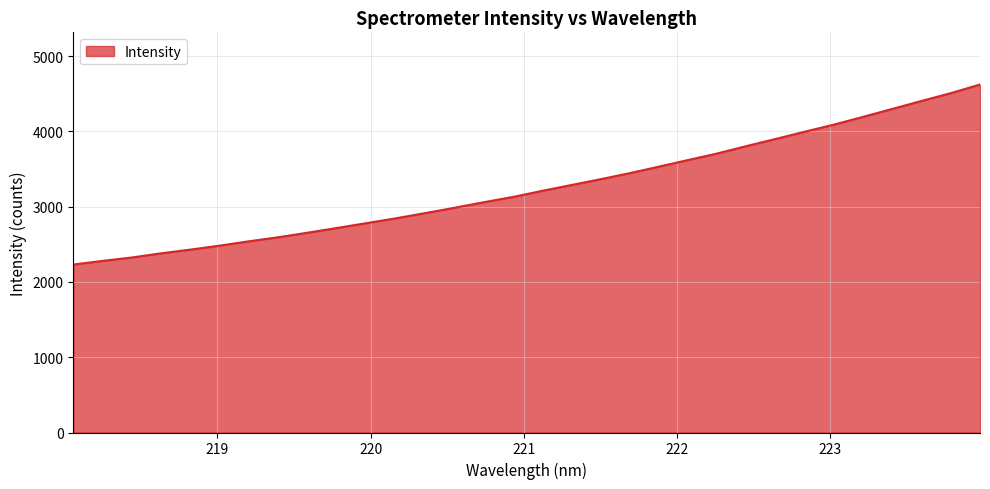

What is the greatest value displayed?

4622.5